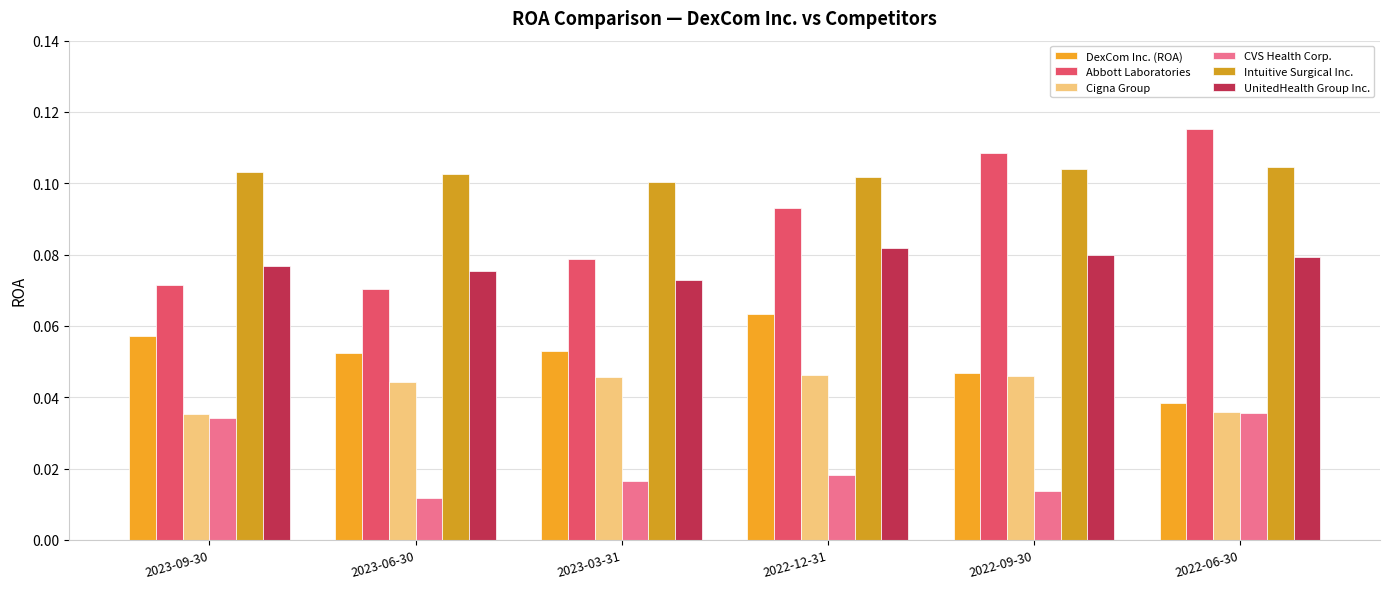

Between 2022-09-30 and 2023-09-30, which is larger?

2023-09-30